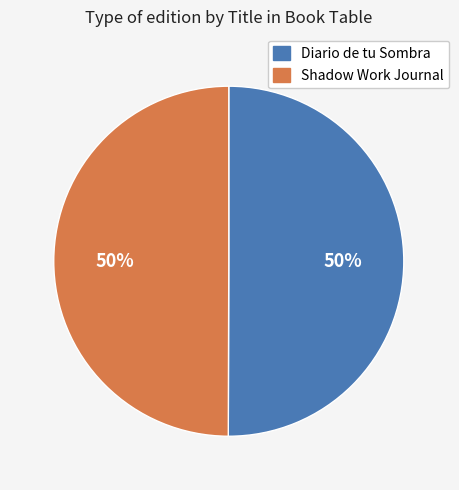

Approximately how many times larger is the value at Shadow Work Journal compared to Diario de tu Sombra?

1.0